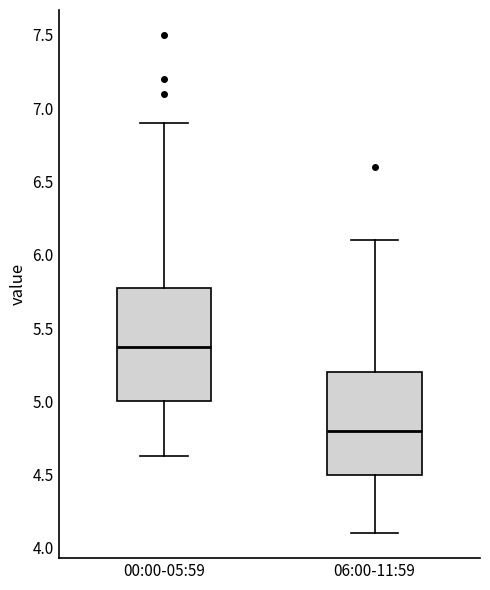

Where does the lower whisker of the box for 06:00-11:59 end on the y-axis? The values are not printed on the chart, so give them approximately, as read against the axis.

4.10